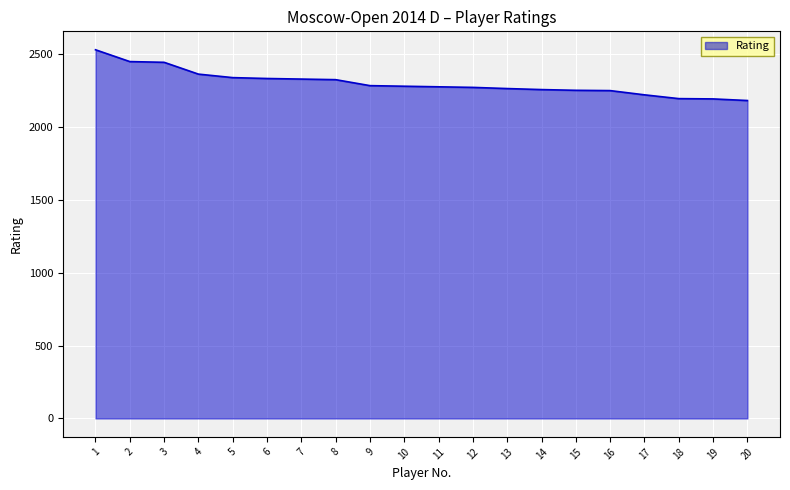

What is the change in value from 1 to 12?

-258